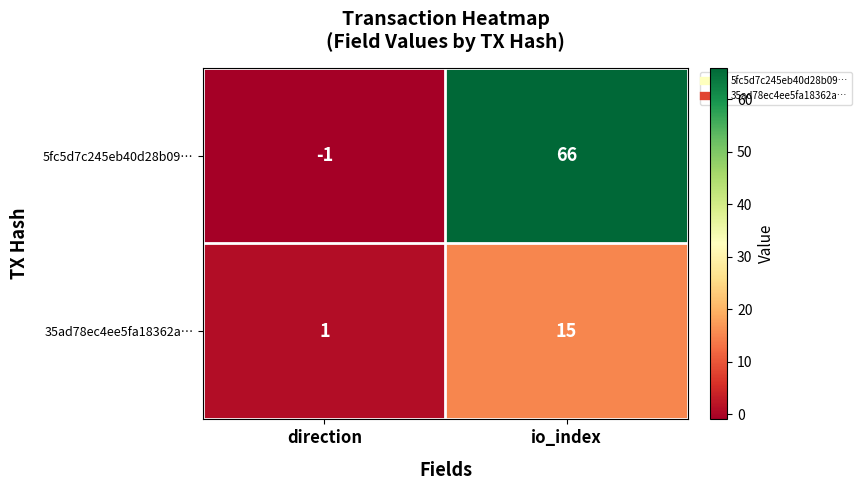

Which series has the largest total across all categories?

5fc5d7c245eb40d28b09…